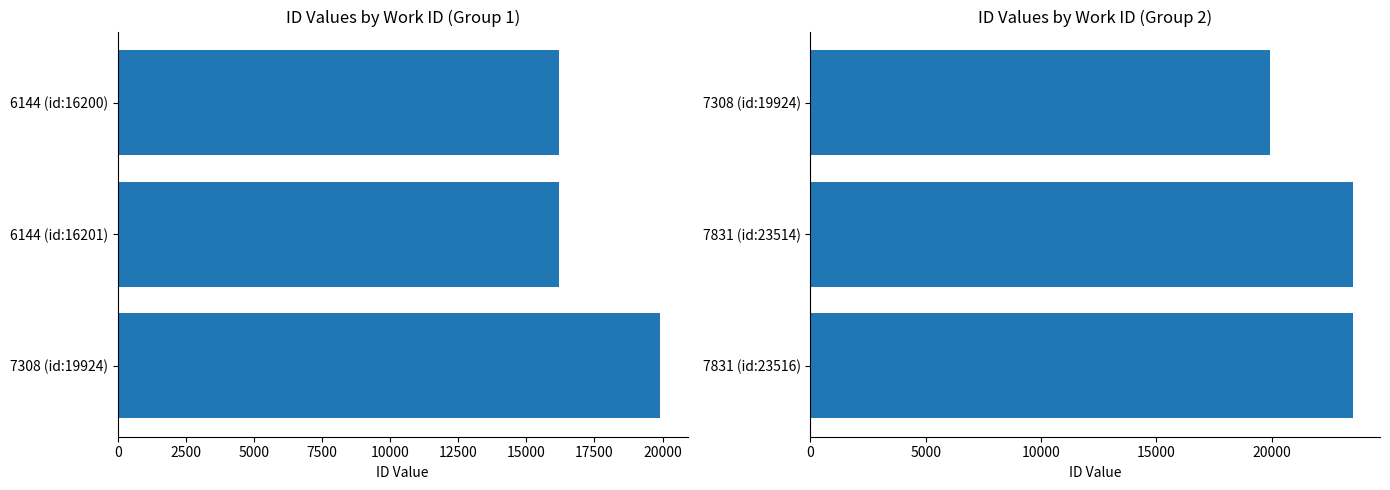

The chart shows a value of 23516 at 5000. True or false?

True